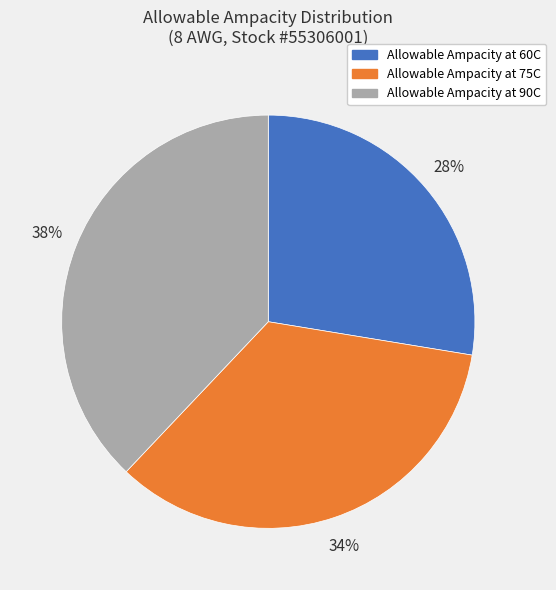

Is Allowable Ampacity at 60C the majority of the pie?

No